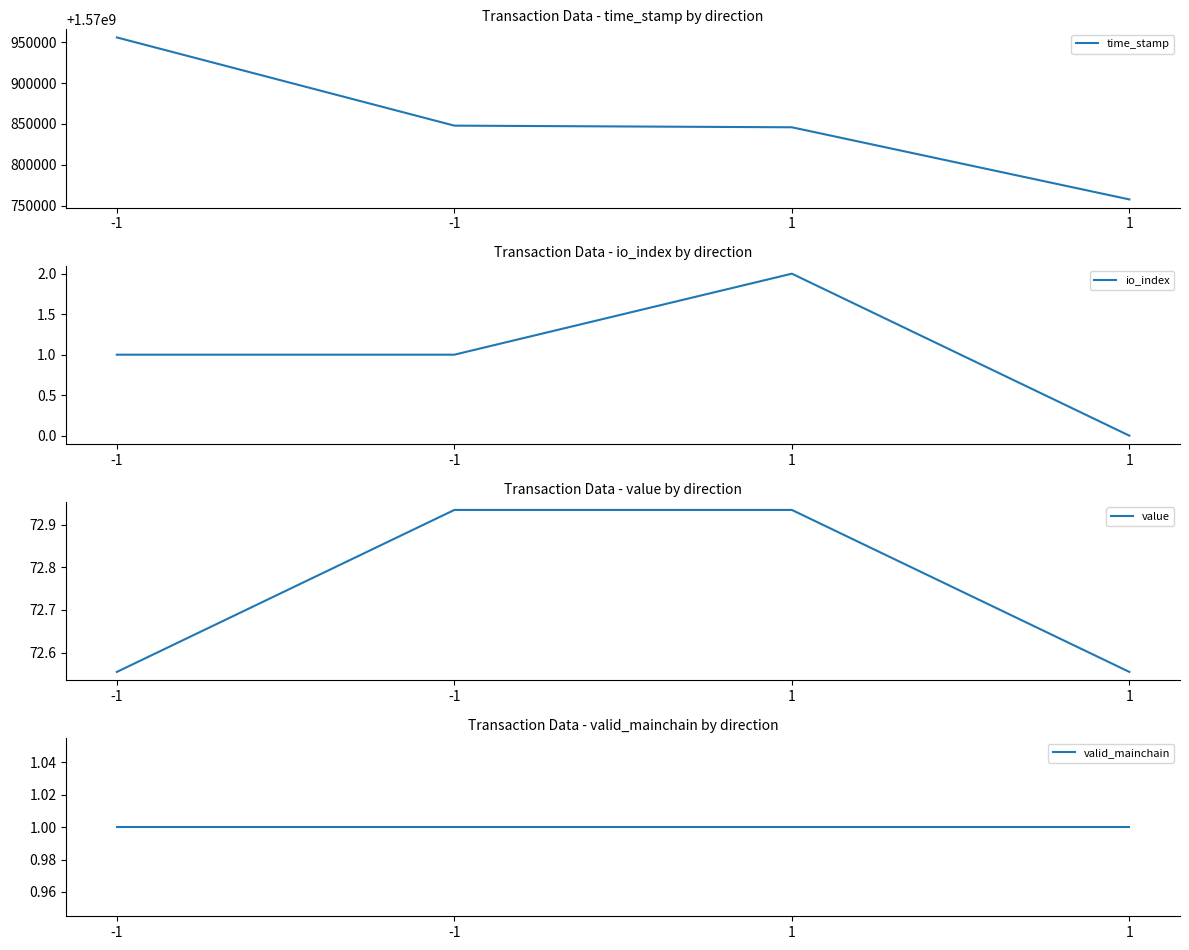

Between -1 and 1, which series saw the biggest shift?

time_stamp